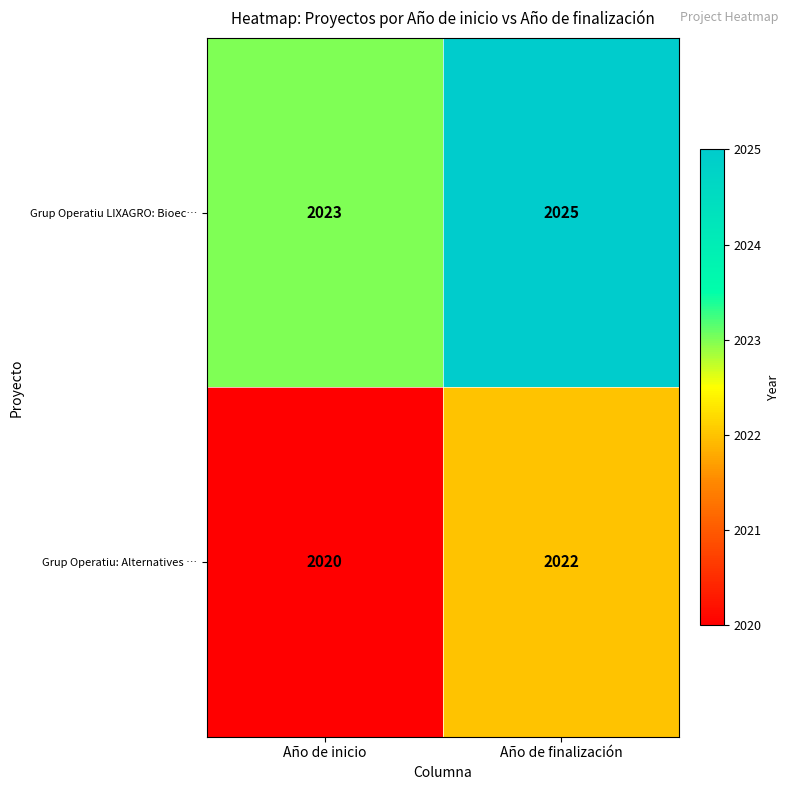

What is the maximum value for Grup Operatiu: Alternatives …?

2022